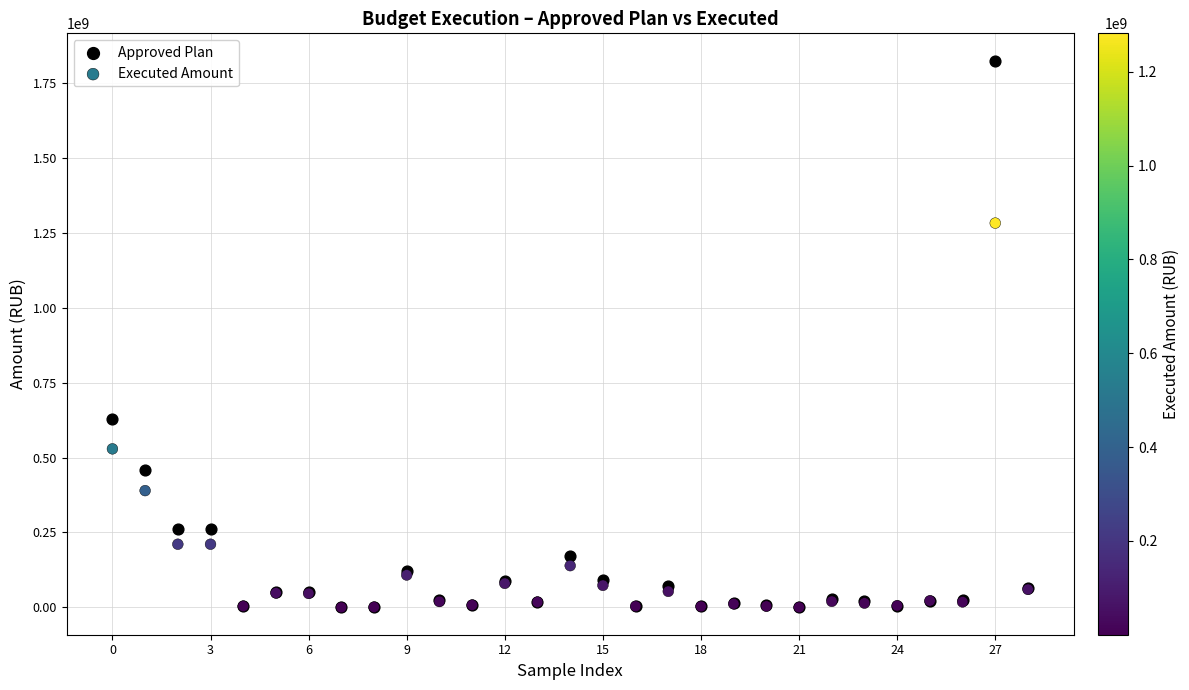

In the Approved Plan series, what Y value is closest to 911777321?

630066760.5